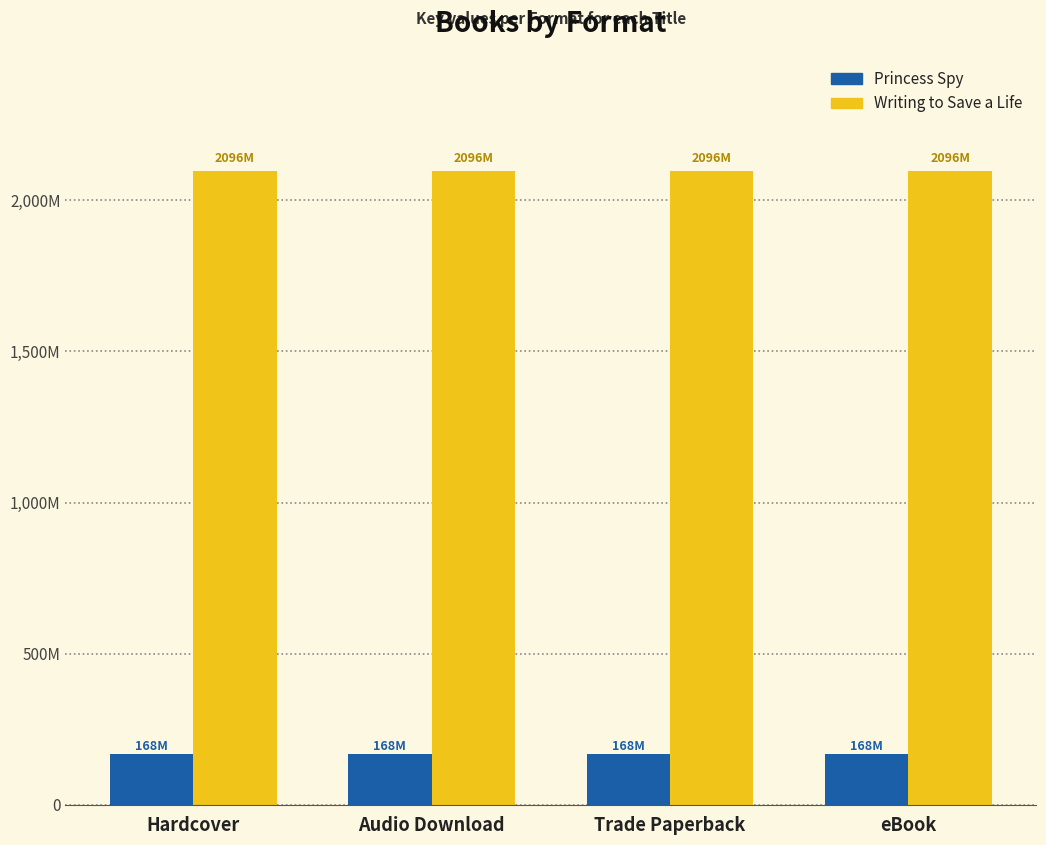

List the series in order of their peak value, lowest first.

Princess Spy, Writing to Save a Life